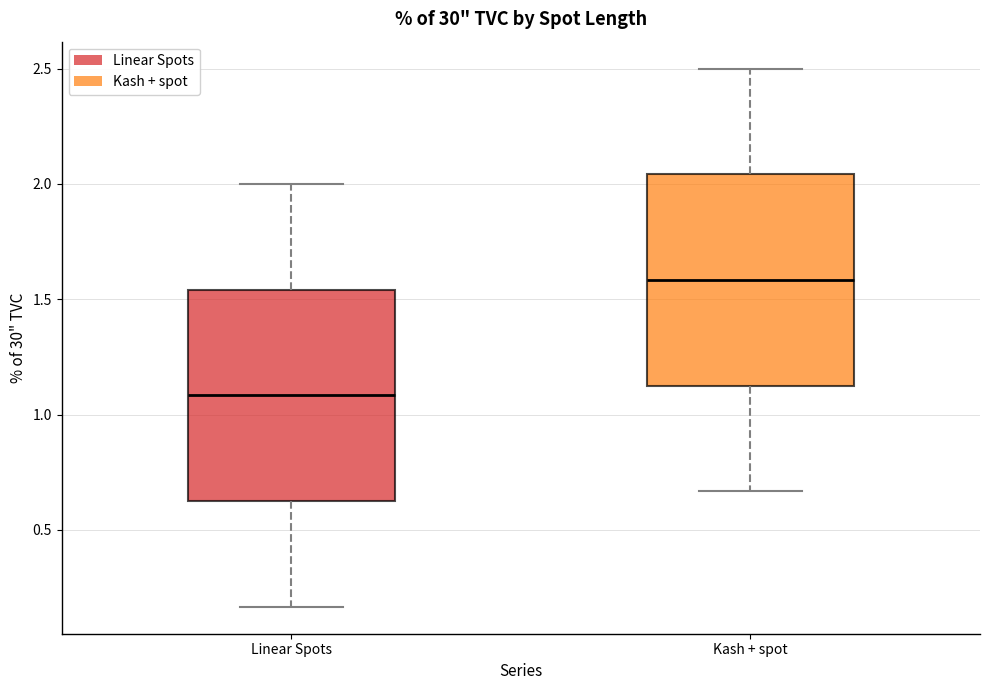

Reading left to right, read every box against the y-axis: the position of its median line, the range the box covers, and the ends of its whiskers. The values are not printed on the chart, so give them approximately, as read against the axis.

Linear Spots: median 1.10, box 0.65 to 1.55, whiskers 0.15 to 2.00
Kash + spot: median 1.60, box 1.15 to 2.05, whiskers 0.65 to 2.50